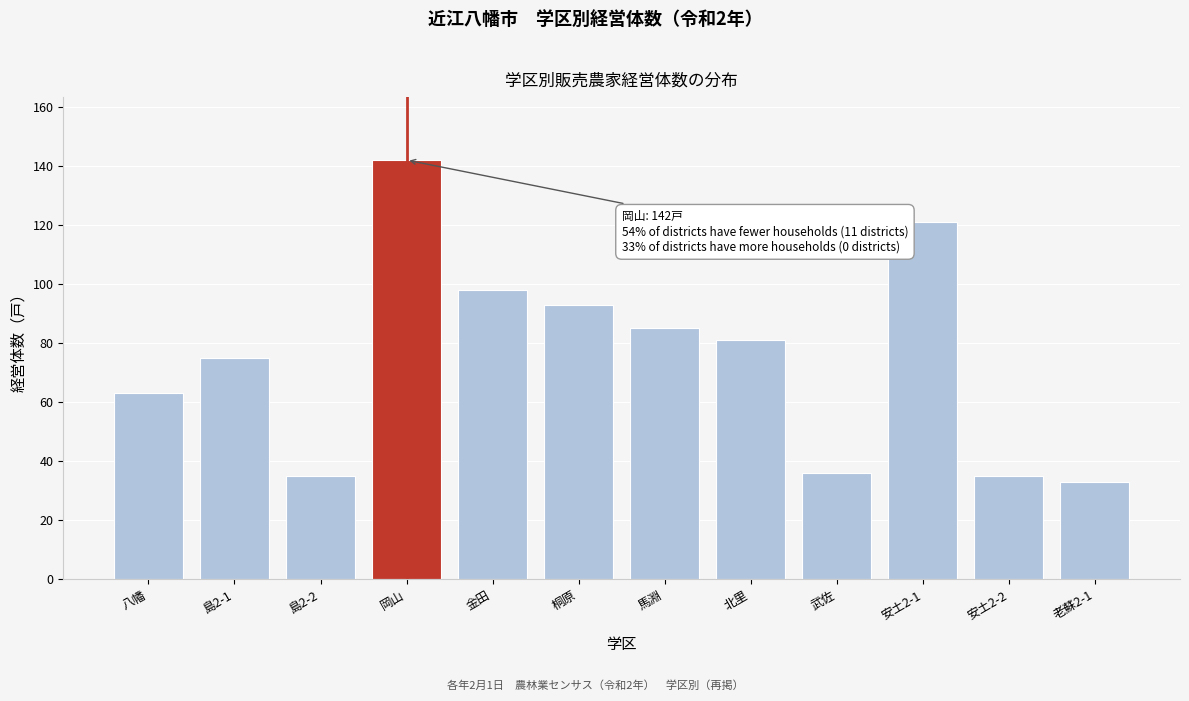

Reading left to right, list all the values displayed in this chart.

八幡=63	島2-1=75	島2-2=35	岡山=142	金田=98	桐原=93	馬淵=85	北里=81	武佐=36	安土2-1=121	安土2-2=35	老蘇2-1=33